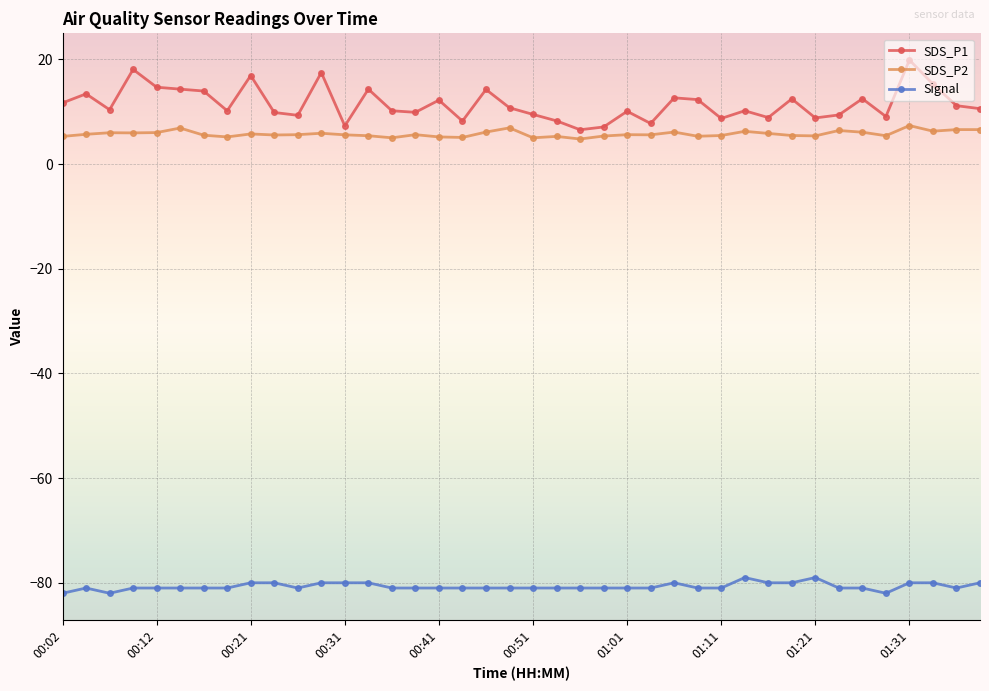

How many distinct data groups are displayed?

3